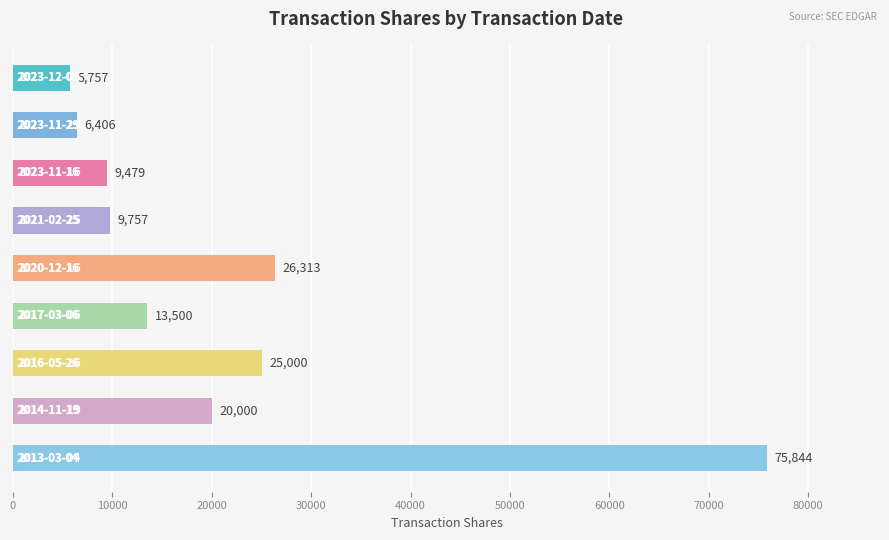

Reading top to bottom, extract all data points from this chart.

5757	6406	9479	9757	26313	13500	25000	20000	75844